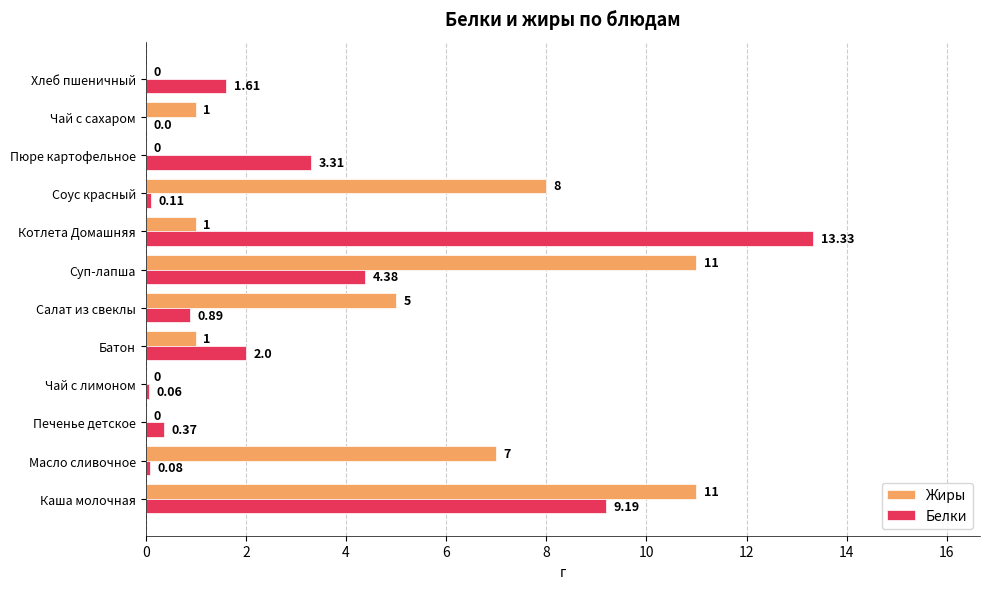

Which series has the largest range (max minus min)?

Белки